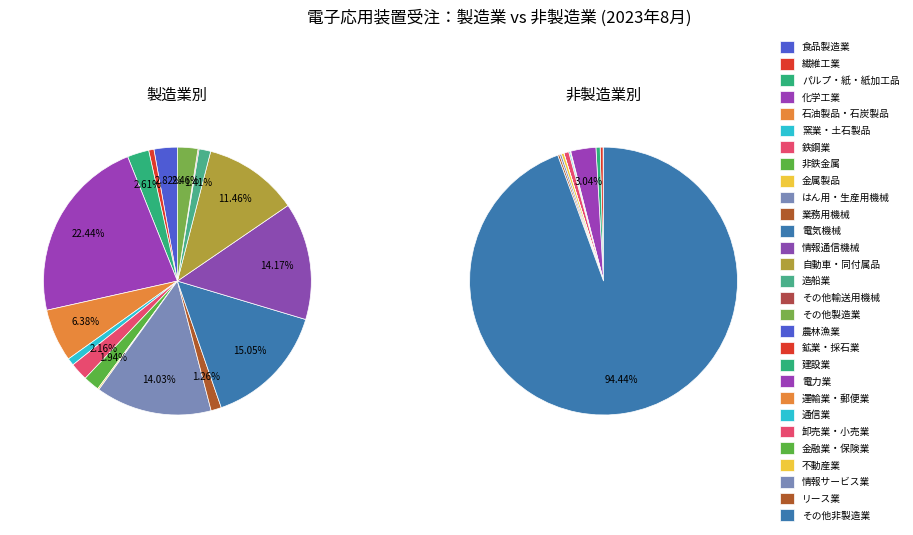

Between 金属製品 and 造船業, which is larger?

造船業